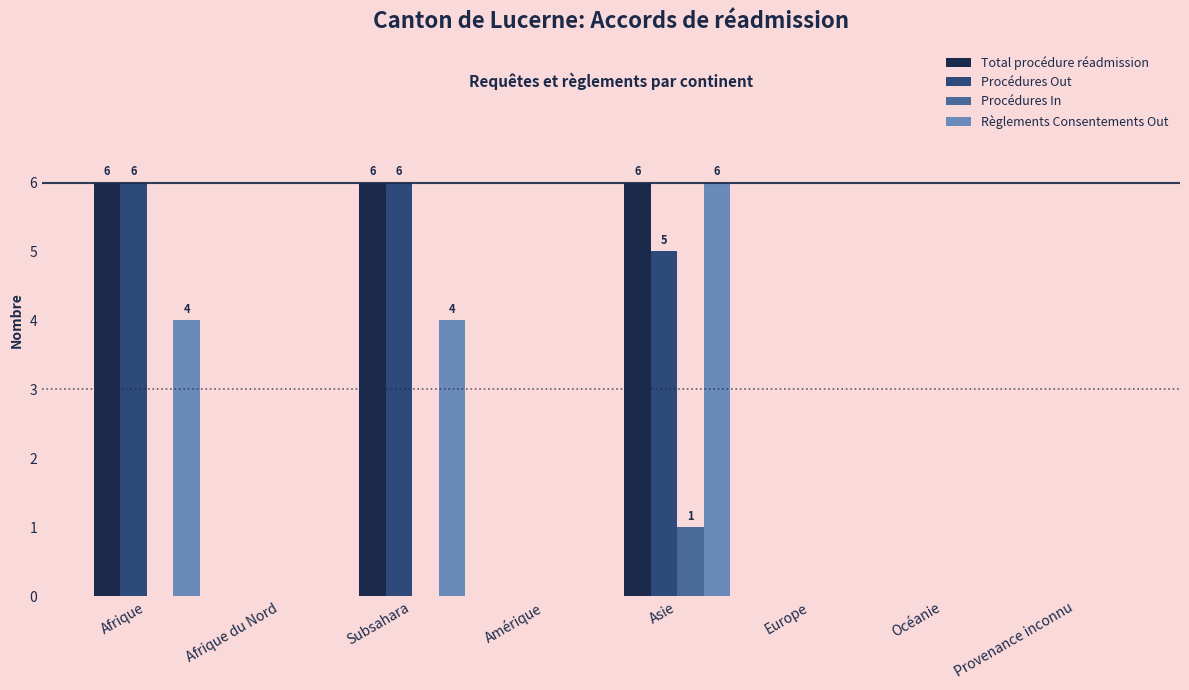

What is the total value across all series at Afrique?

16